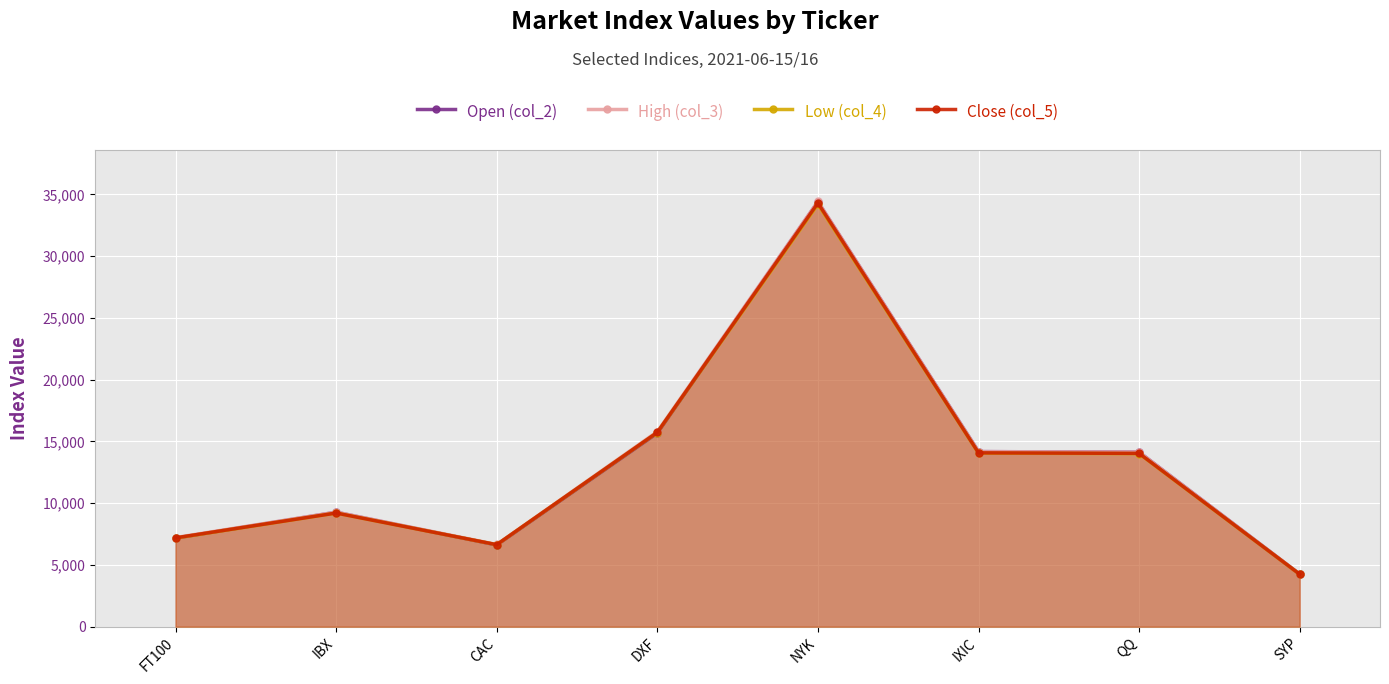

True or false: High (col_3) has more than 0 points higher than both neighbors.

True